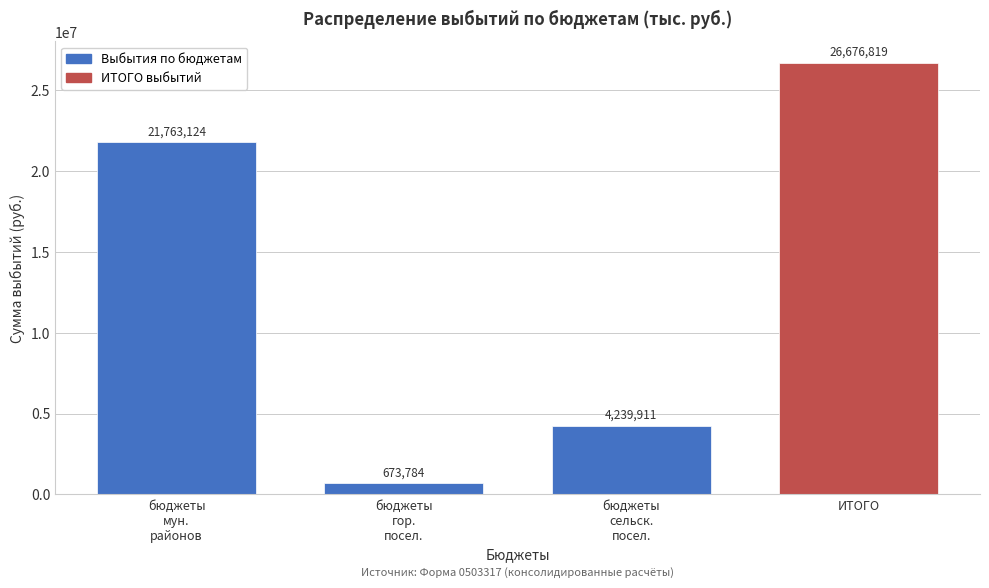

What value does the data have at ИТОГО?

26676818.7